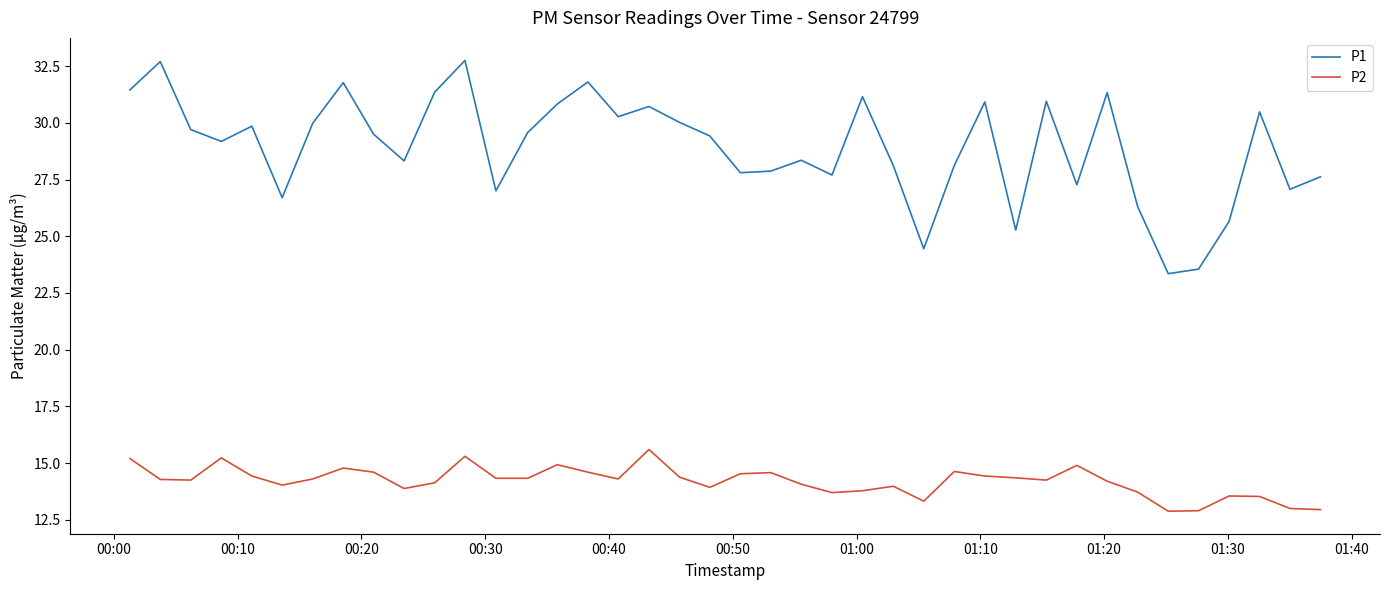

Which series has the largest total across all categories?

P1